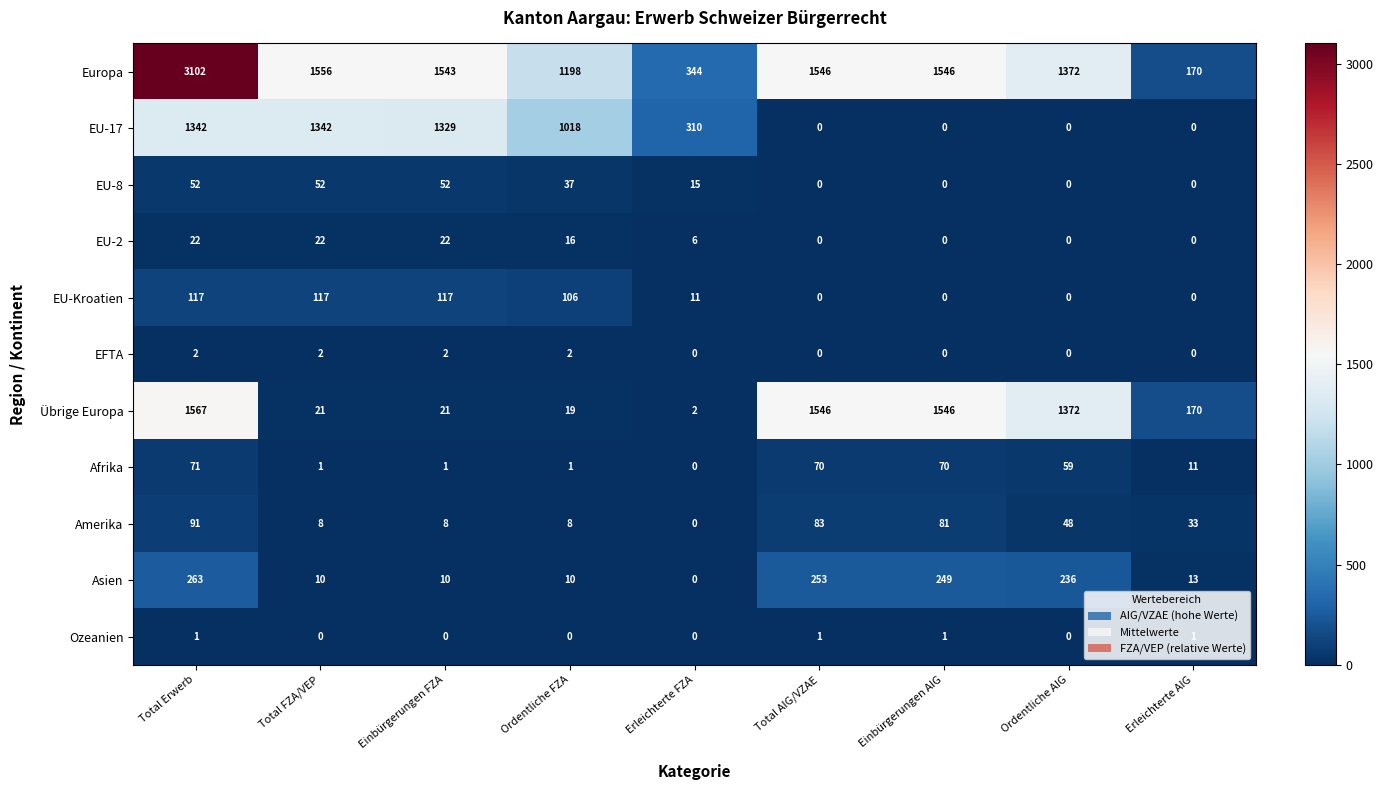

Which series changed the most between Total Erwerb and Total AIG/VZAE?

Europa